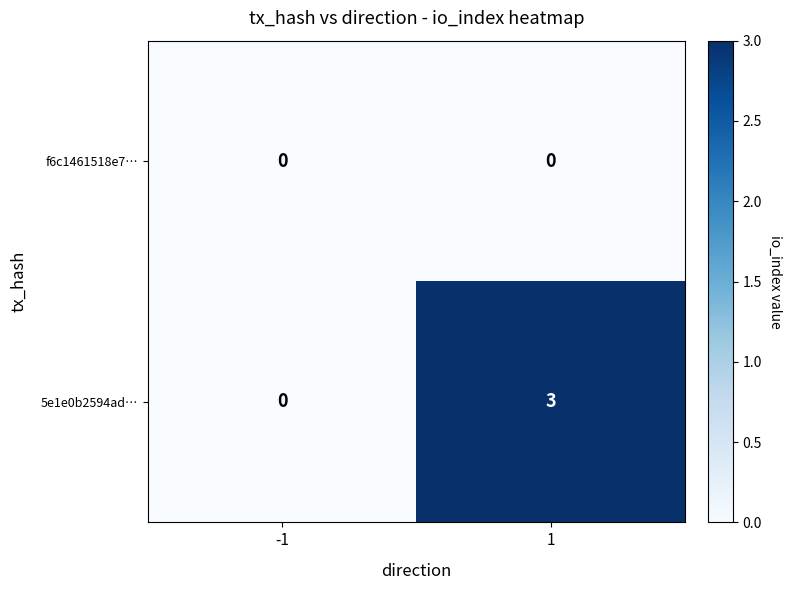

The 5e1e0b2594ad… series shows 3 at 1. True or false?

True